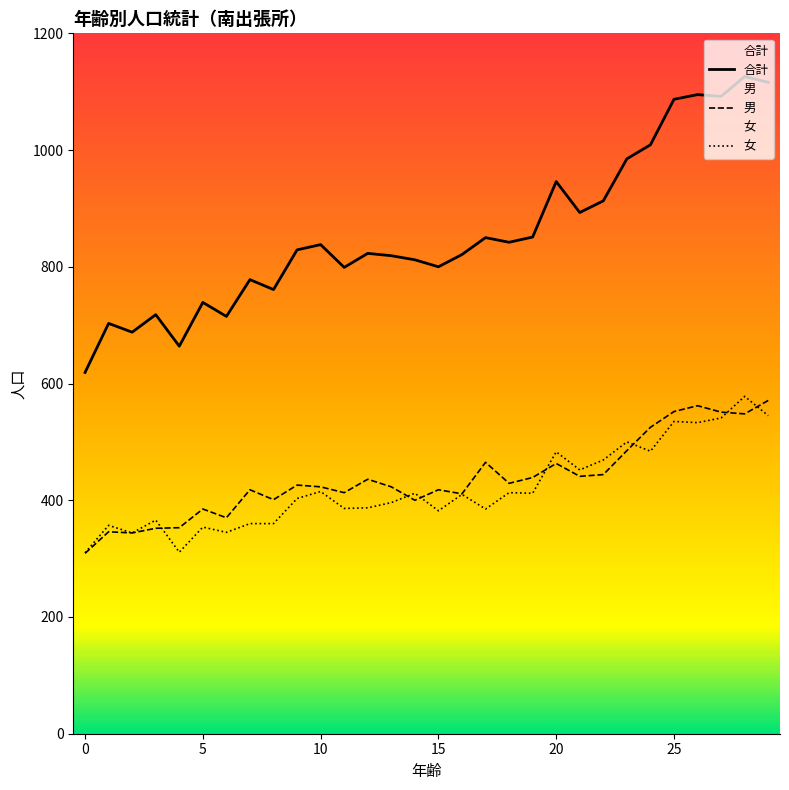

Does the chart display data point markers on the line(s)?

No